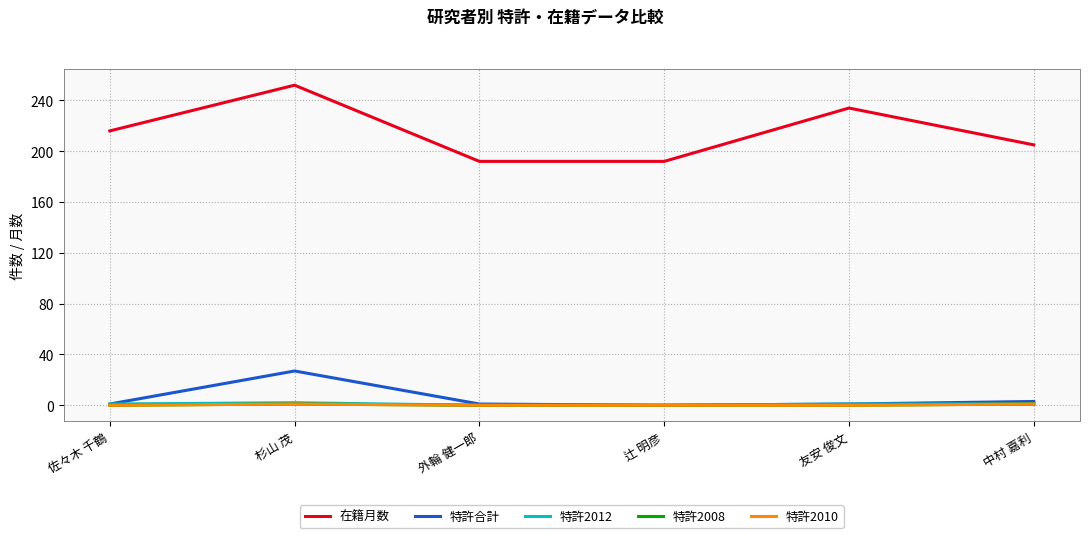

What is the difference between the maximum and minimum values in the 在籍月数 series?

60